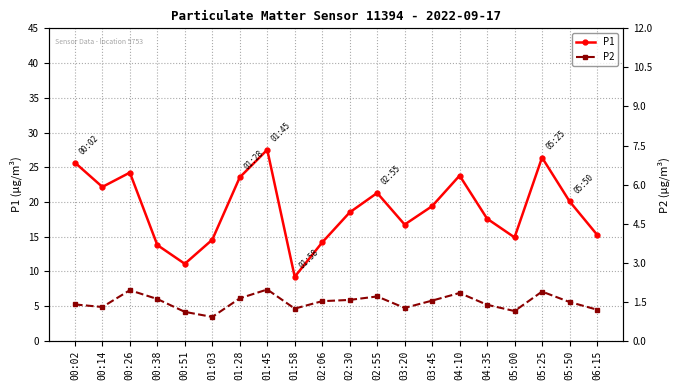

Count the number of data series in this chart.

2